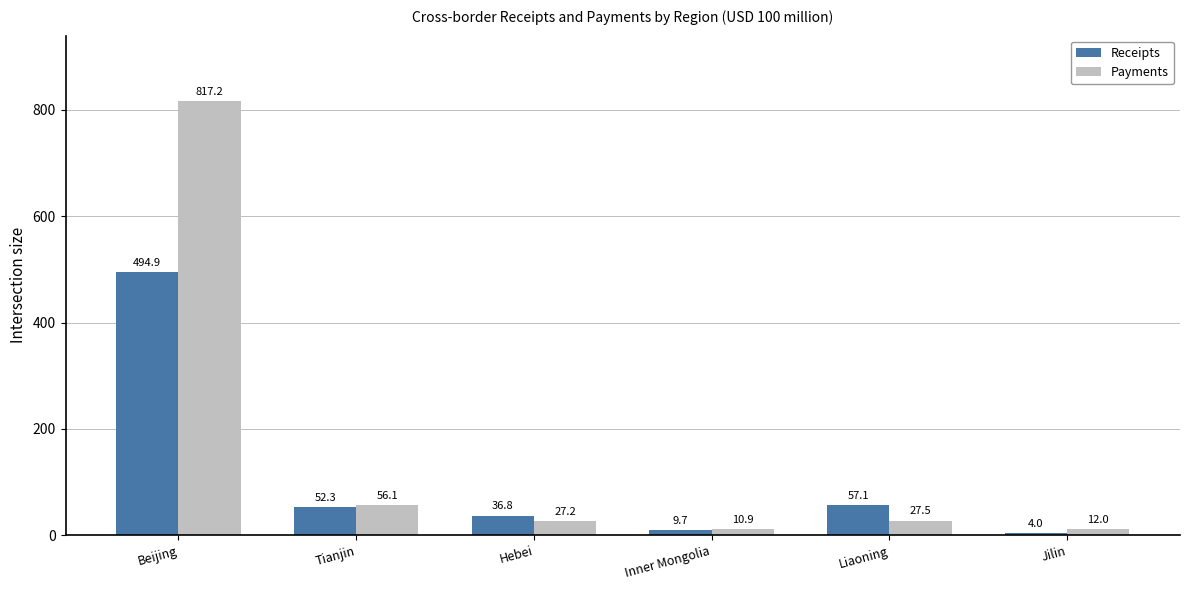

How many values in the Payments series are below 27?

2